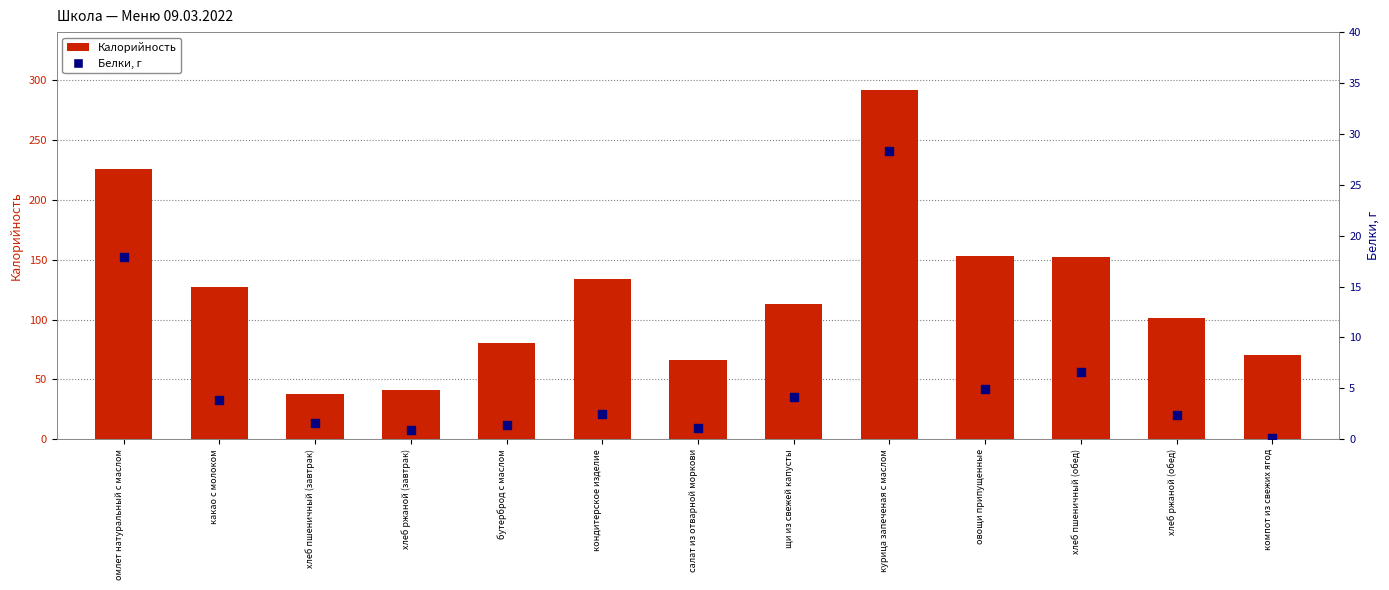

What are all the series names shown in the legend?

Калорийность, Белки, г